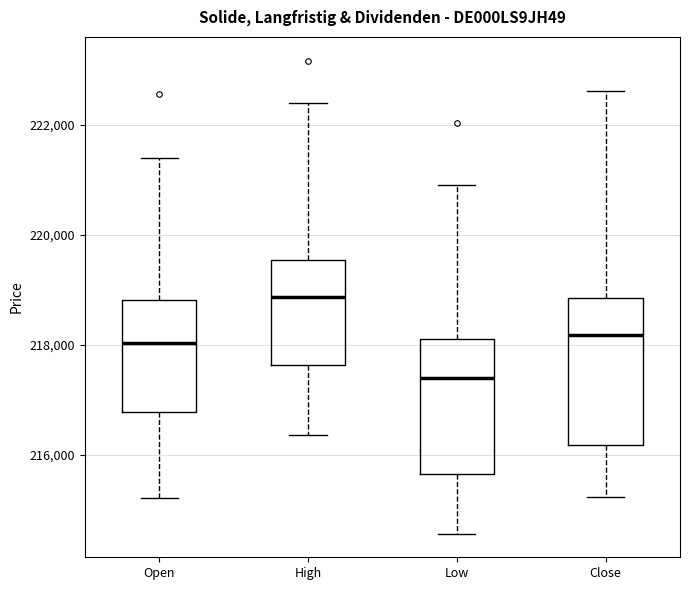

Reading left to right, transcribe this box plot: for each box, give where its median line is, the range the box spans, and where its two whiskers end, as read against the y-axis. The values are not printed on the chart, so give them approximately, as read against the axis.

Open: median 218000, box 216800 to 218800, whiskers 215200 to 221400
High: median 218800, box 217600 to 219600, whiskers 216400 to 222400
Low: median 217400, box 215600 to 218000, whiskers 214600 to 221000
Close: median 218200, box 216200 to 218800, whiskers 215200 to 222600